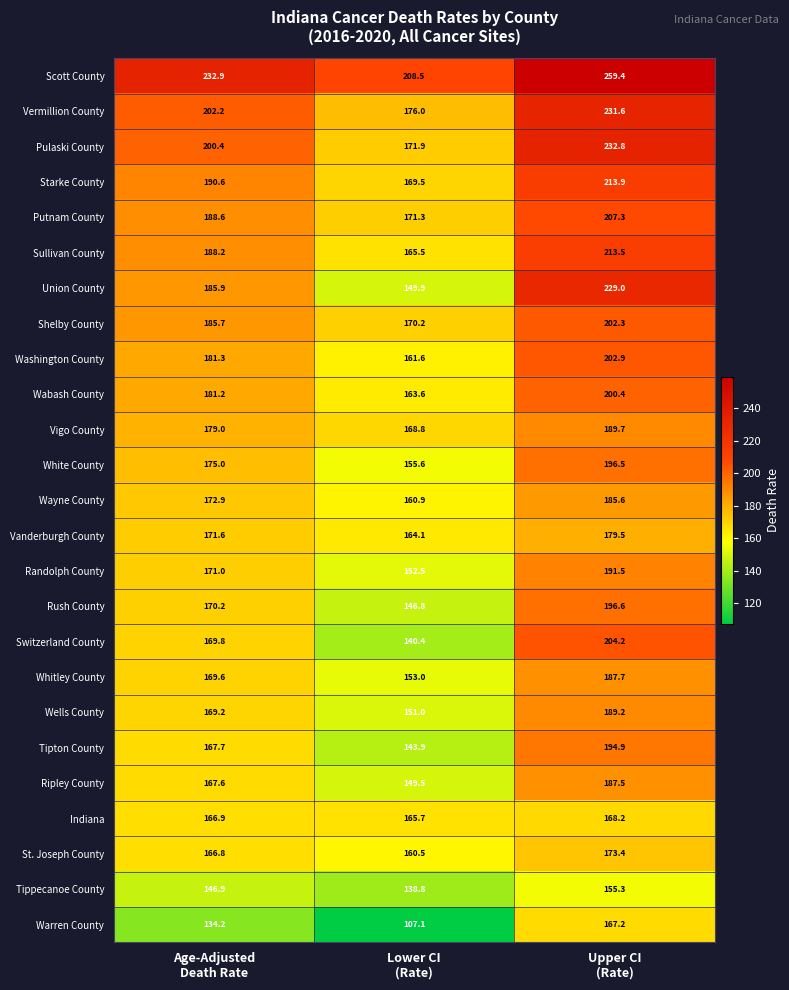

Between Age-Adjusted
Death Rate and Upper CI
(Rate), which series saw the biggest shift?

Union County